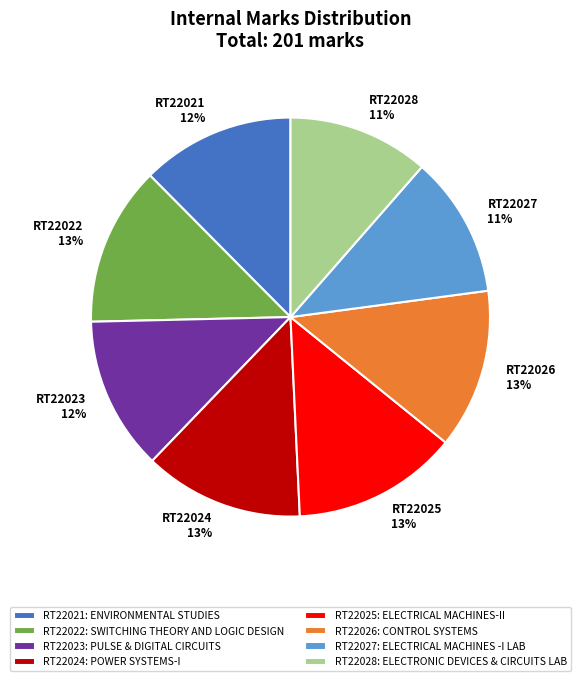

To the nearest percent, what is the difference between the largest and smallest slice percentages?

2%